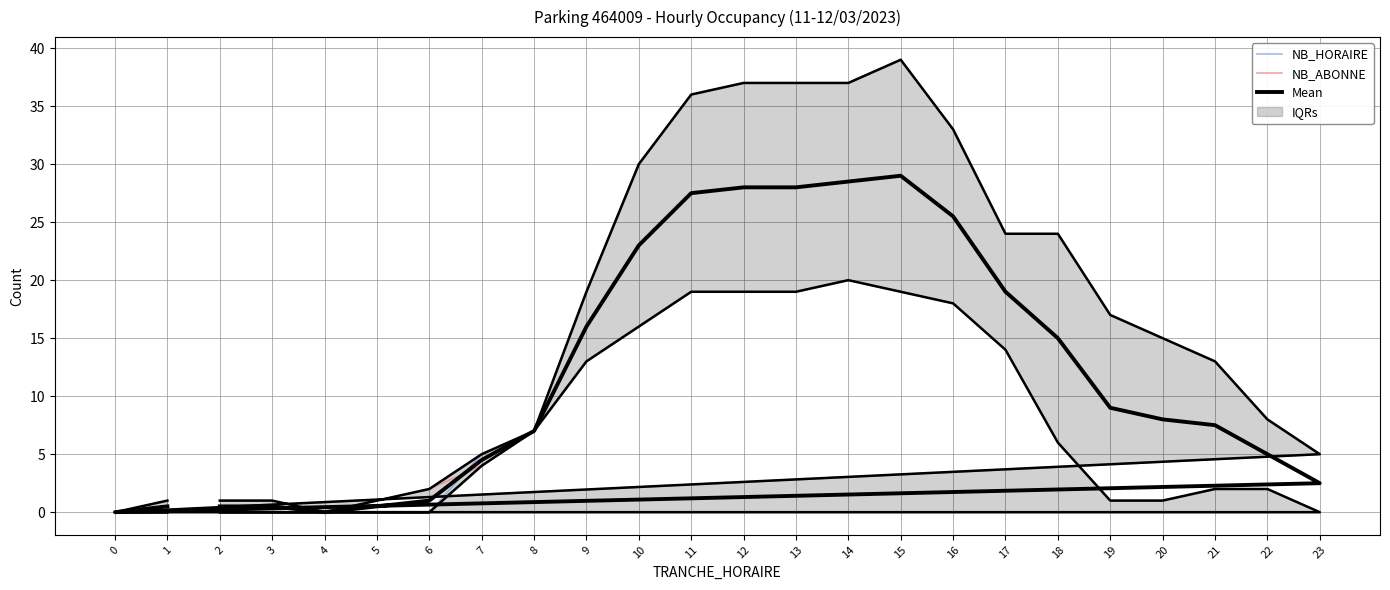

How many series are shown in this chart?

3